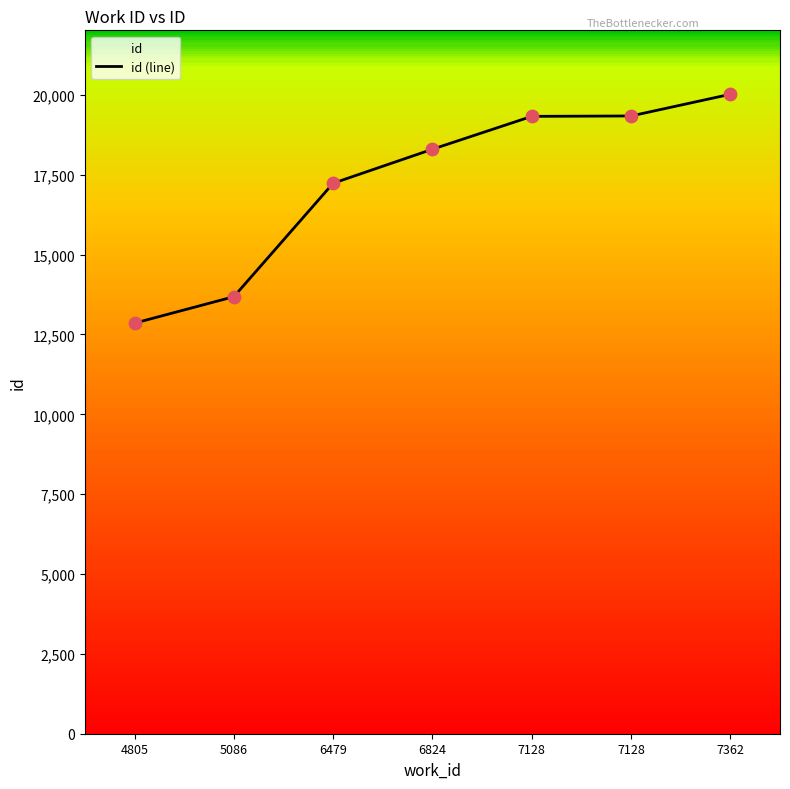

Approximately how many times larger is the value at 5086 compared to 7362?

0.7